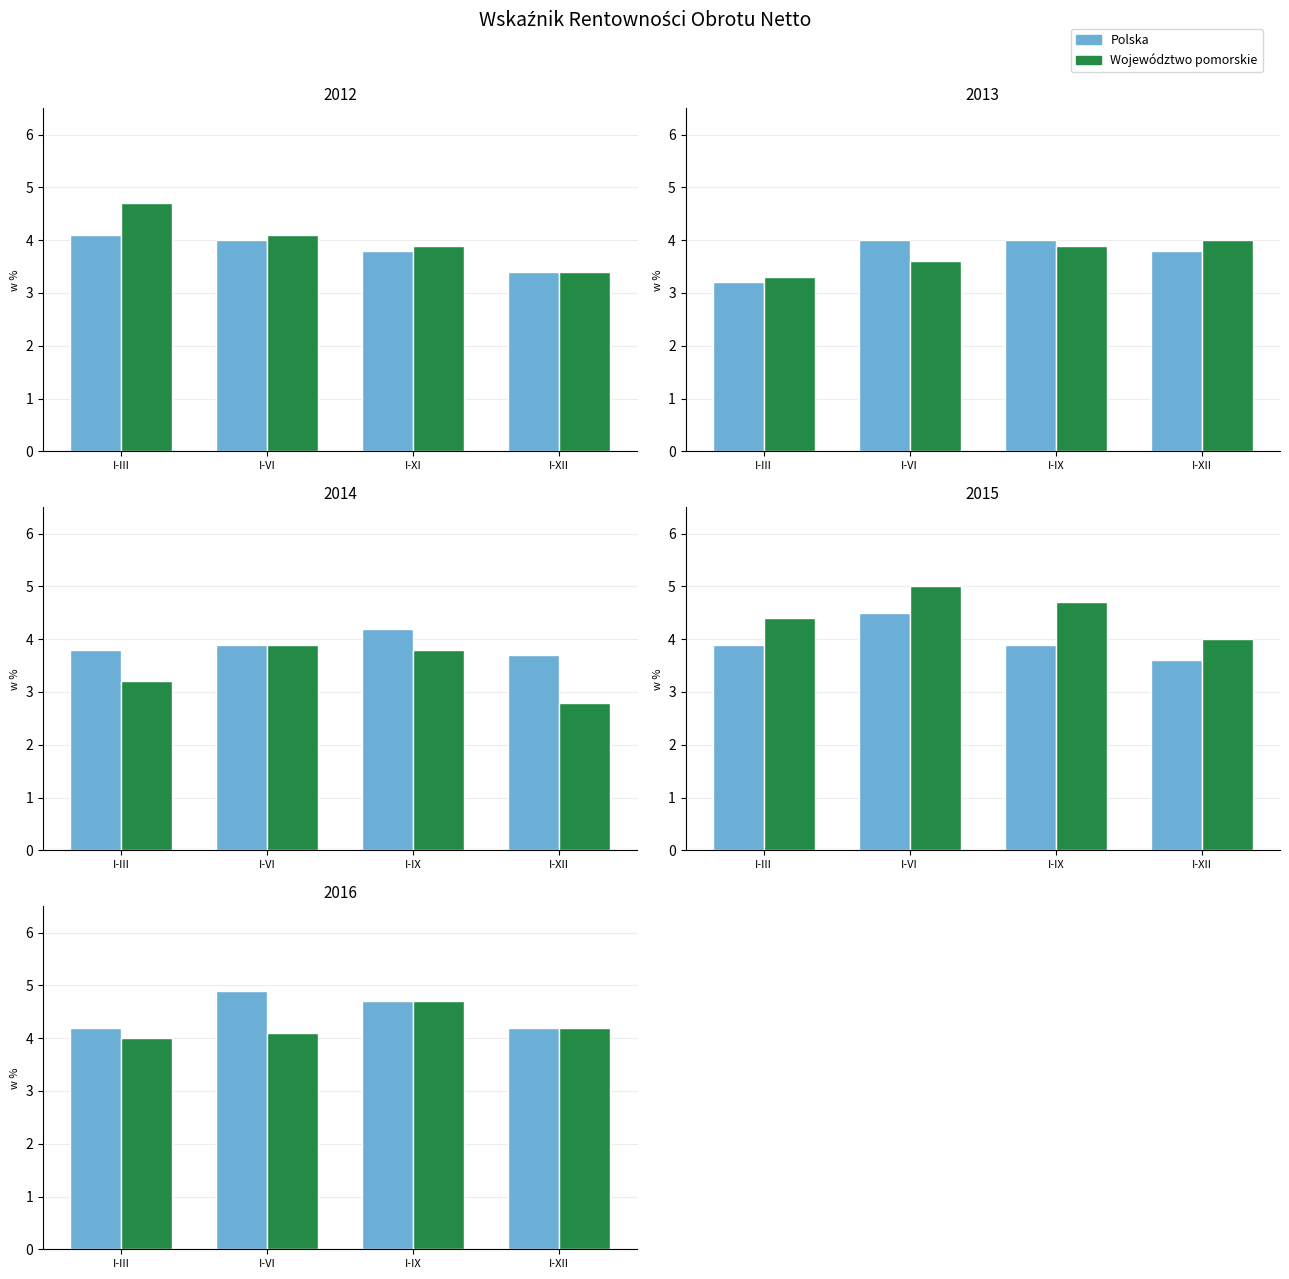

Which series has the largest total across all categories?

Polska